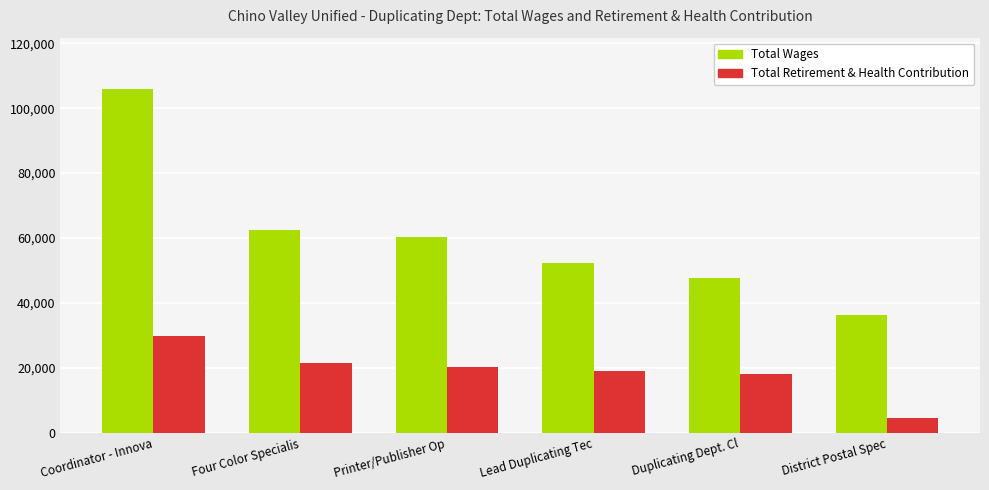

Is it true that Total Retirement & Health Contribution equals 8851 at Duplicating Dept. Cl?

False